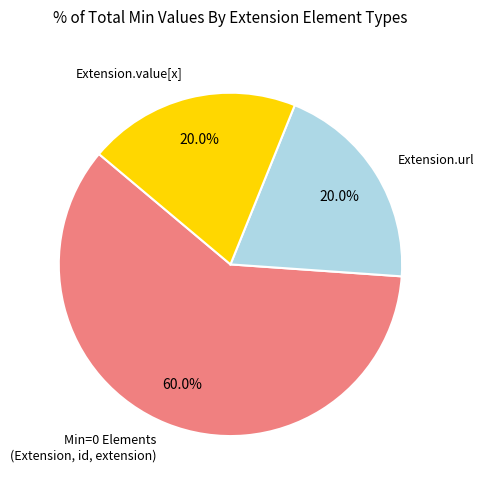

Does Extension.value[x] account for over 50% of the chart?

No